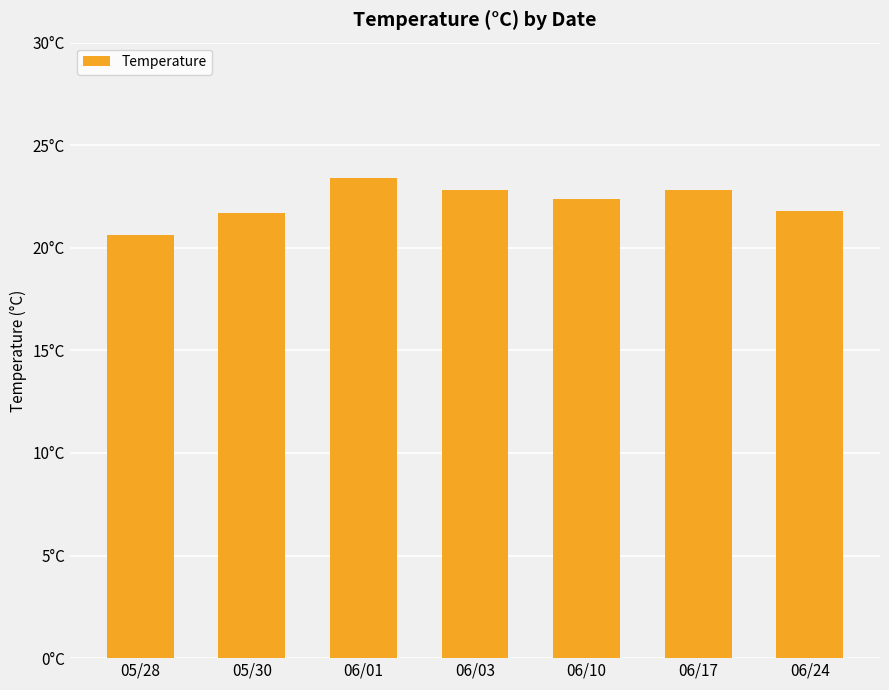

Are the bars horizontal?

No